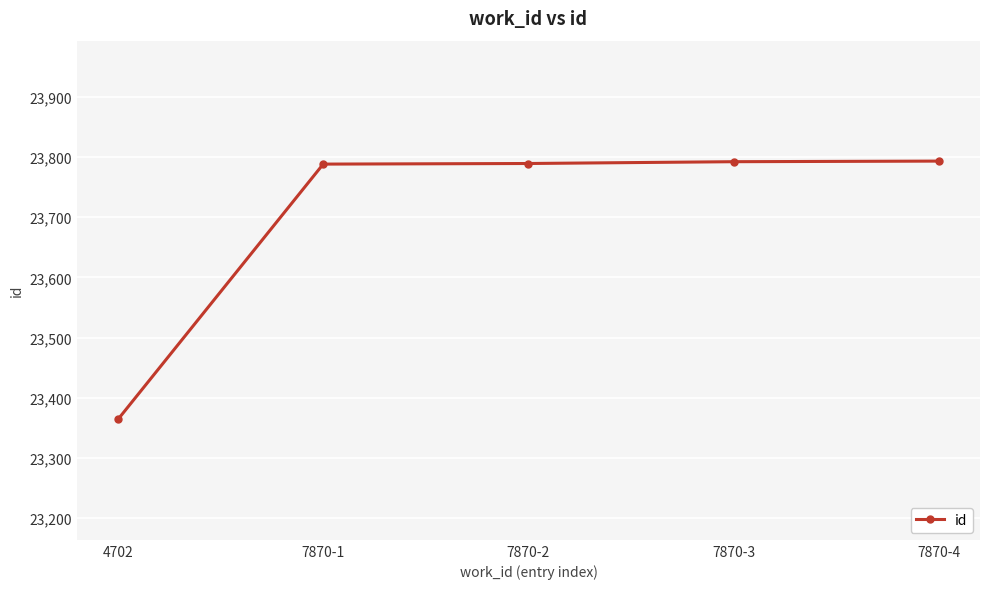

What is the value of the 4th point from the left?

23792